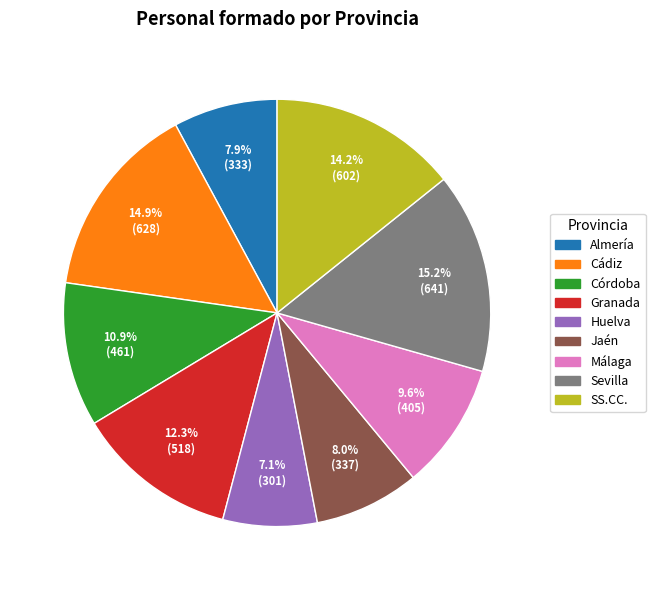

The Huelva slice represents 7% of the pie. True or false?

True